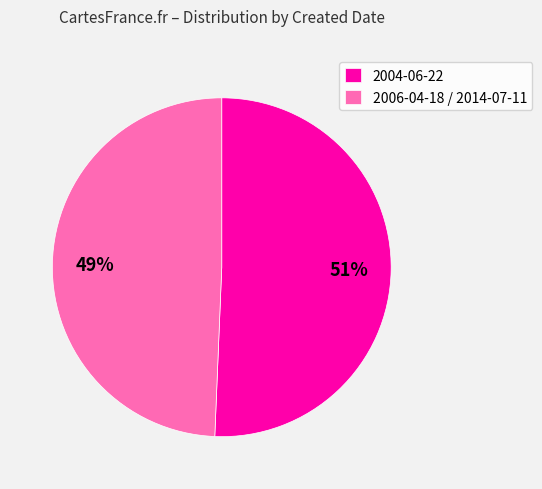

To the nearest percent, what portion does 2004-06-22 represent?

51%